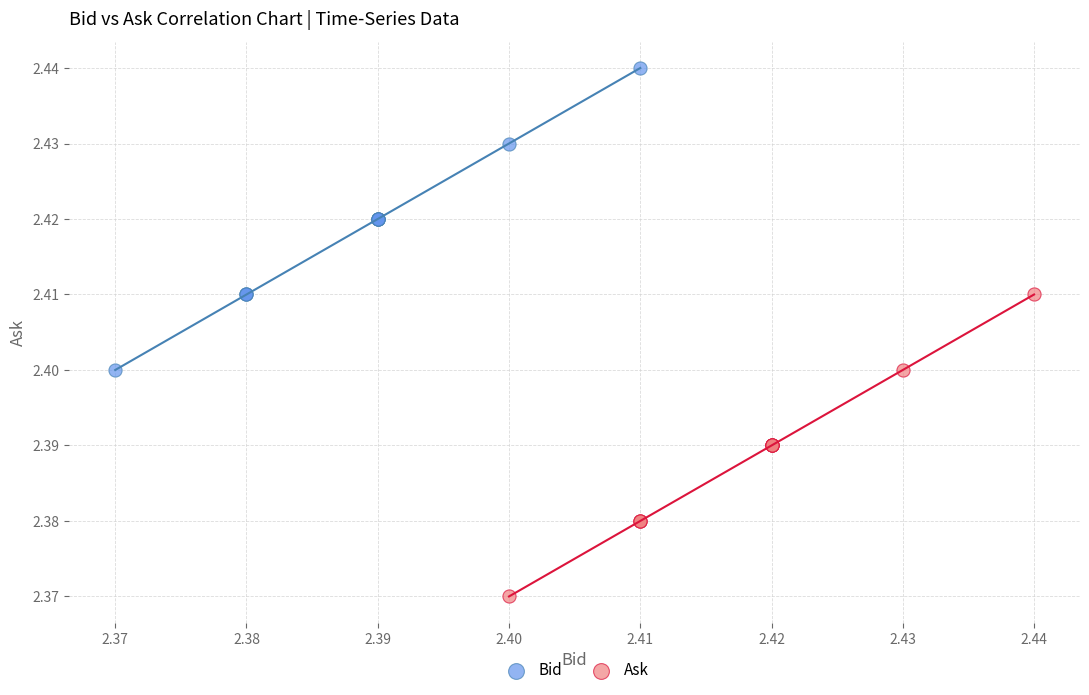

Which series reaches the minimum Y coordinate?

Ask